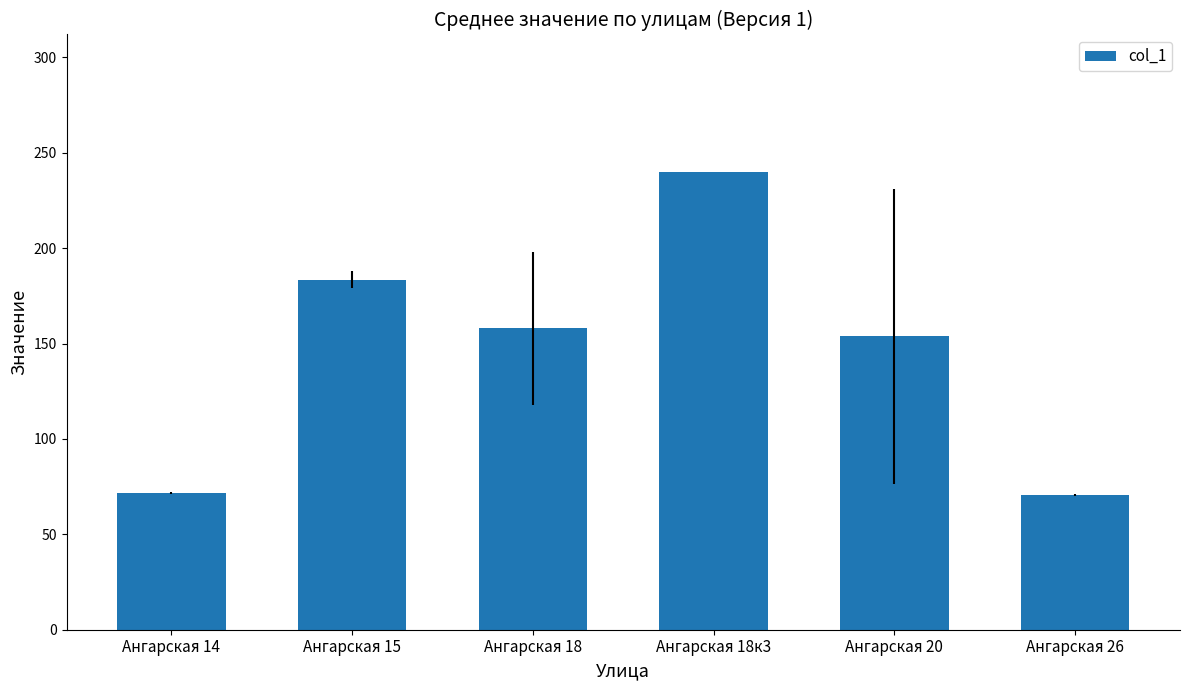

What is the change in value from Ангарская 18к3 to Ангарская 26?

-169.5